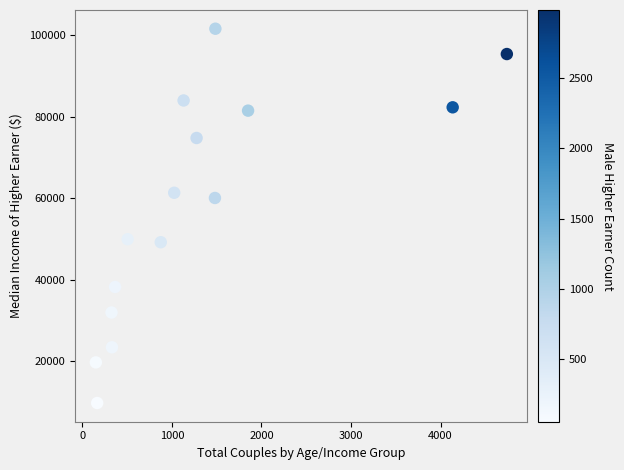

What is the range of X values (max minus min)?

4590